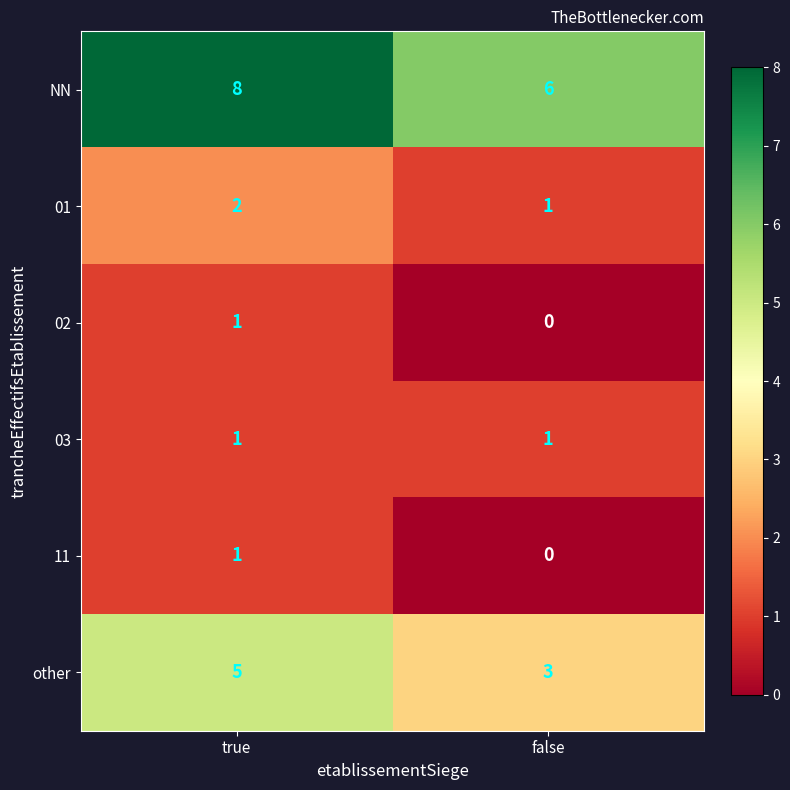

Is it true that other equals 3 at false?

True